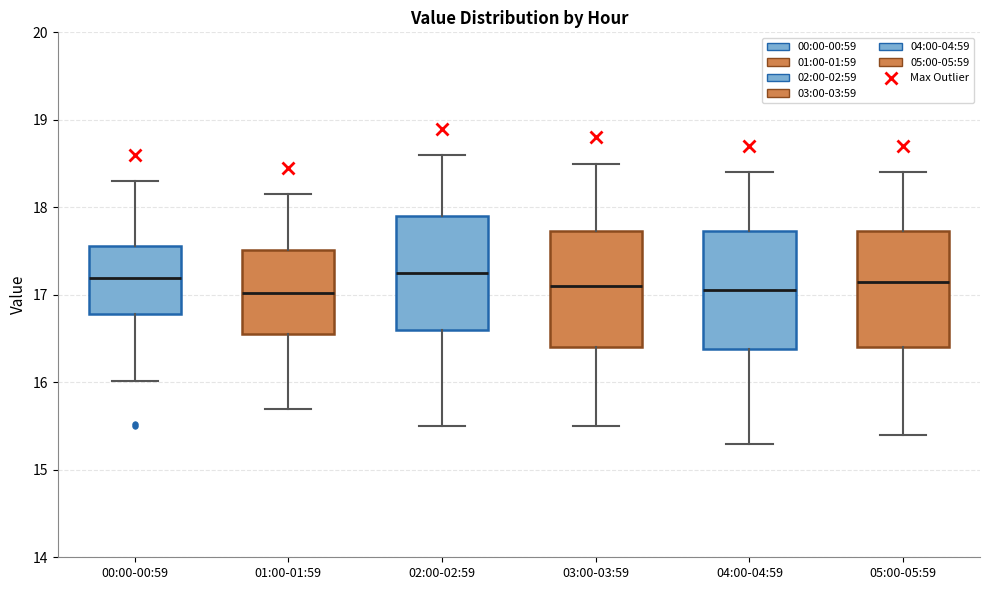

Reading left to right, transcribe this box plot: for each box, give where its median line is, the range the box spans, and where its two whiskers end, as read against the y-axis. The values are not printed on the chart, so give them approximately, as read against the axis.

00:00-00:59: median 17.2, box 16.8 to 17.6, whiskers 16.0 to 18.3
01:00-01:59: median 17.0, box 16.6 to 17.5, whiskers 15.7 to 18.2
02:00-02:59: median 17.3, box 16.6 to 17.9, whiskers 15.5 to 18.6
03:00-03:59: median 17.1, box 16.4 to 17.7, whiskers 15.5 to 18.5
04:00-04:59: median 17.1, box 16.4 to 17.7, whiskers 15.3 to 18.4
05:00-05:59: median 17.2, box 16.4 to 17.7, whiskers 15.4 to 18.4